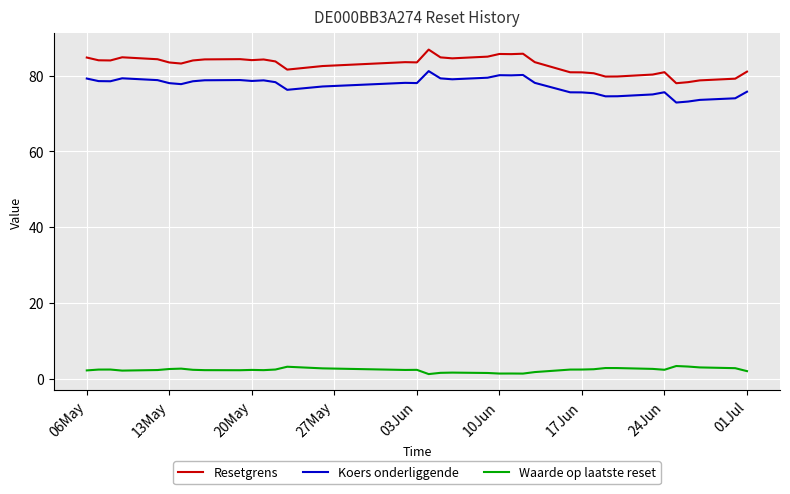

Which series has the widest spread of values?

Resetgrens